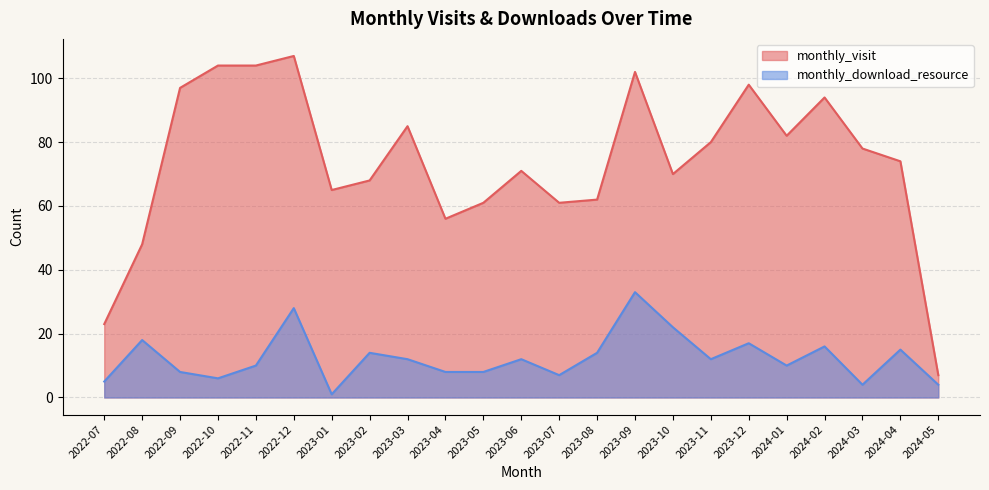

What is the lowest value of the monthly_download_resource series?

1